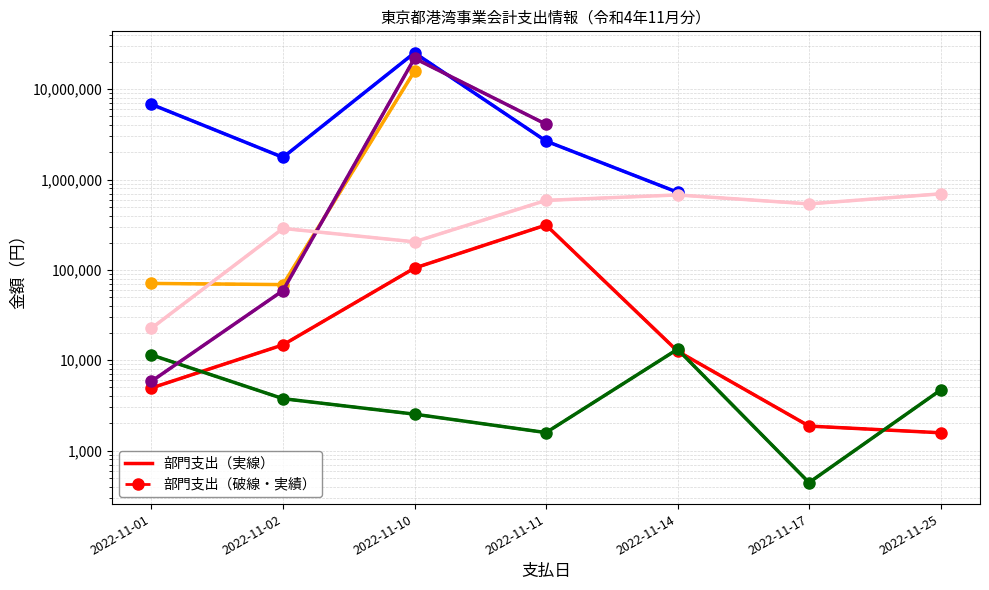

True or false: 総務部 総務課 and 東京港管理事務所 ふ頭運営課 cross at least once.

False